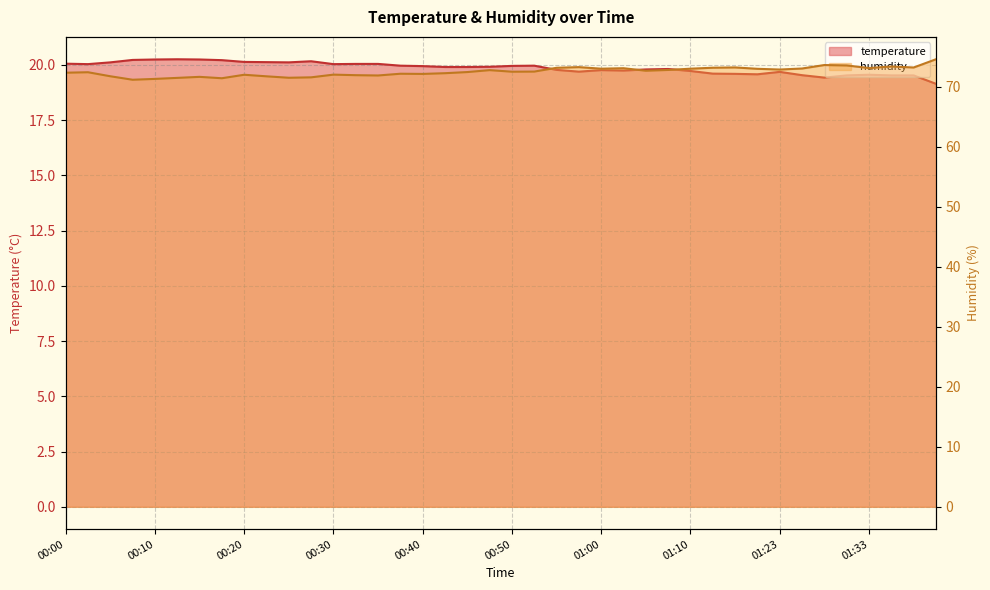

At which category does humidity reach its first local valley?

00:07